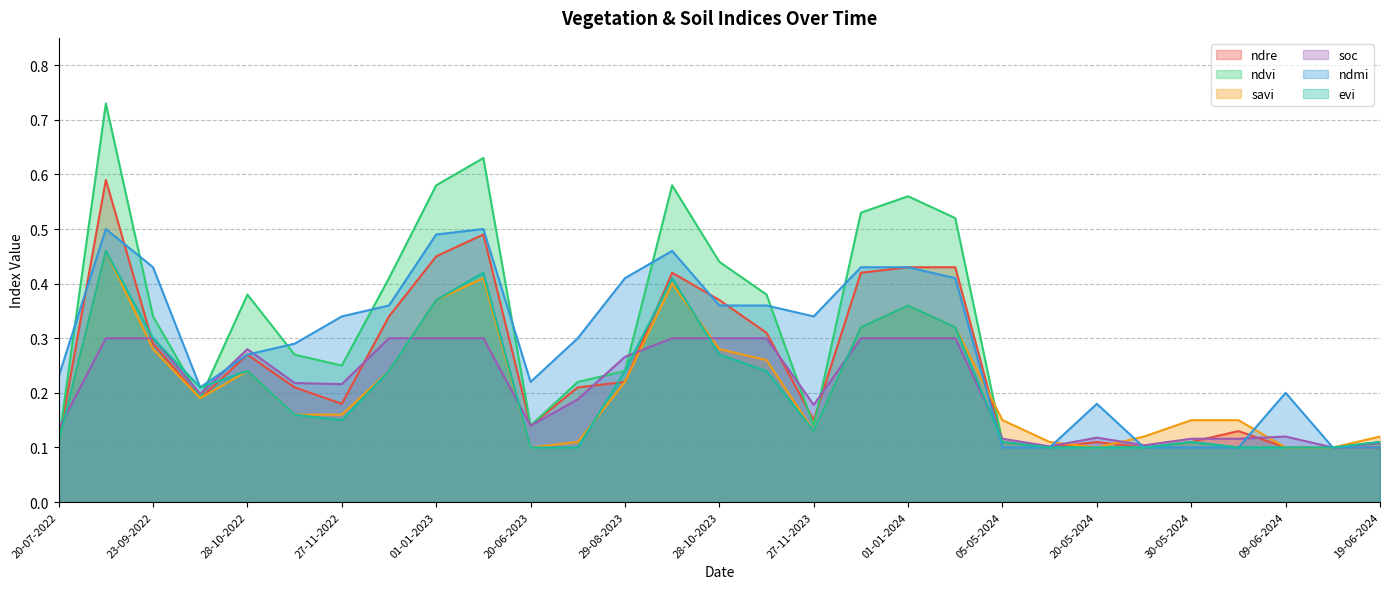

Between which two adjacent categories do ndre and savi first intersect?

11-01-2024 and 05-05-2024